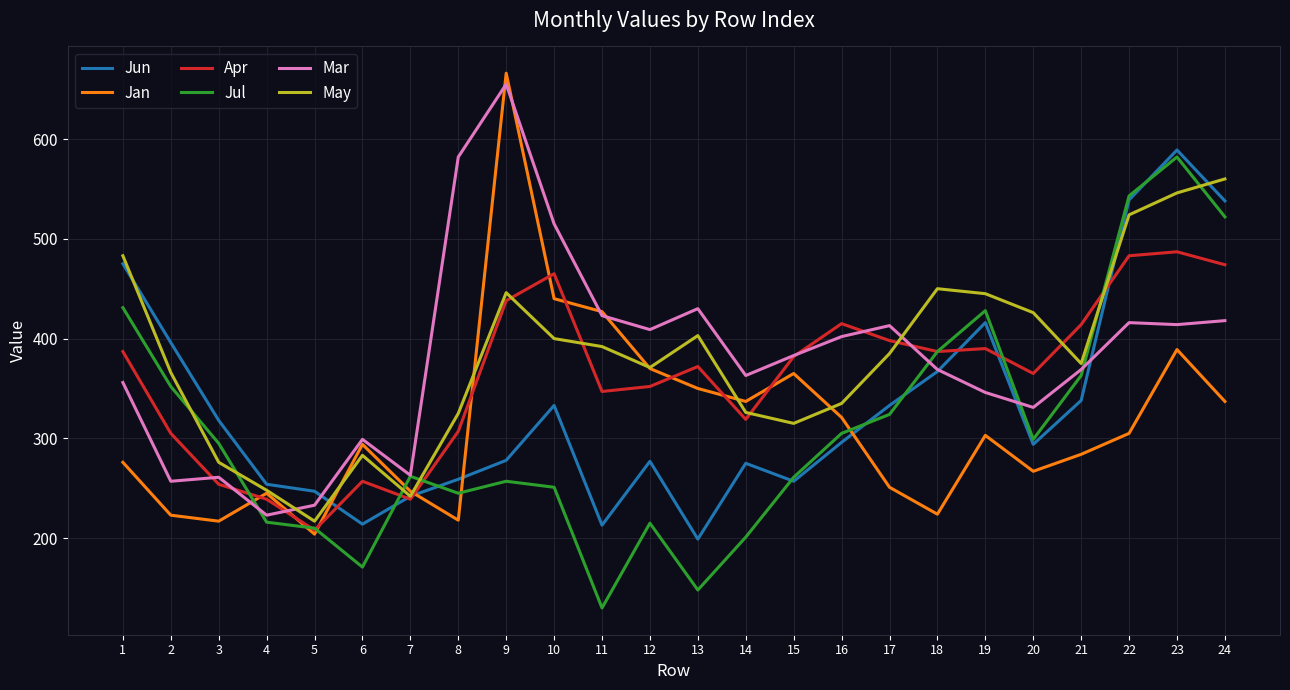

At which category is the sum across all series the highest?

23